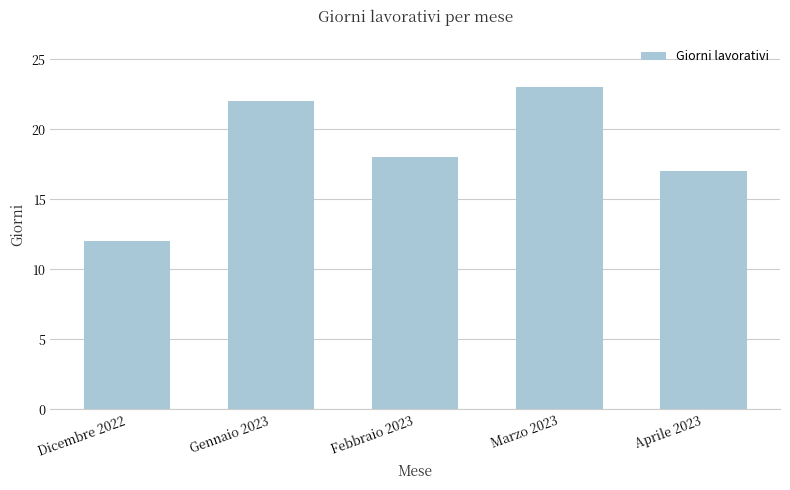

Reading left to right, what are all the values shown in this chart?

12	22	18	23	17